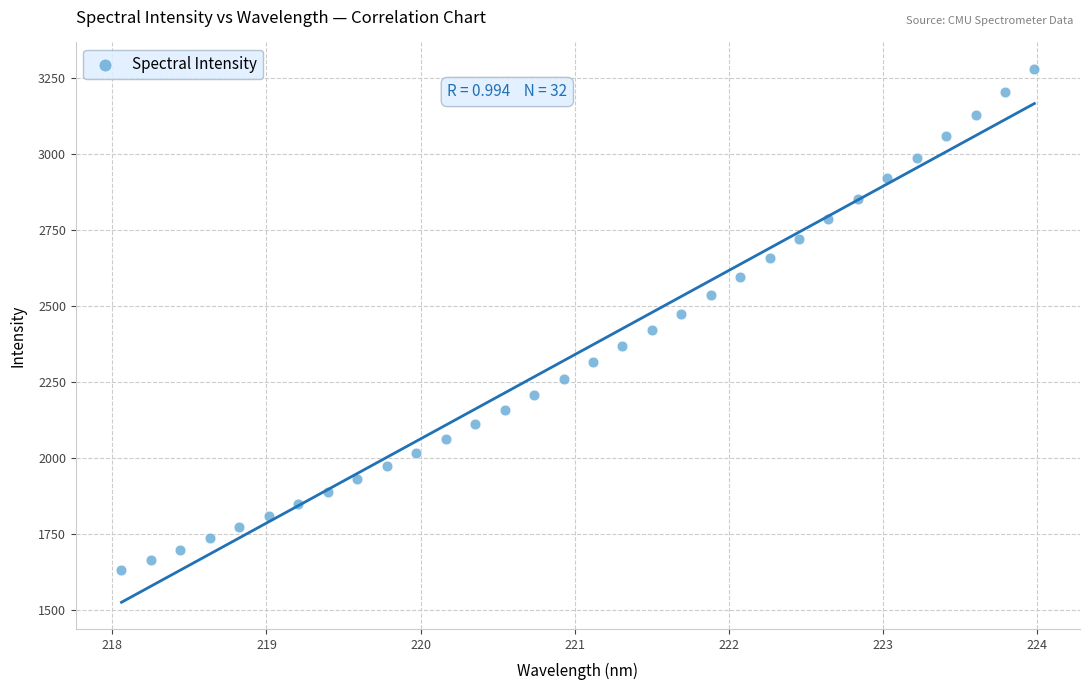

What is the range of Y values (max minus min)?

1646.8